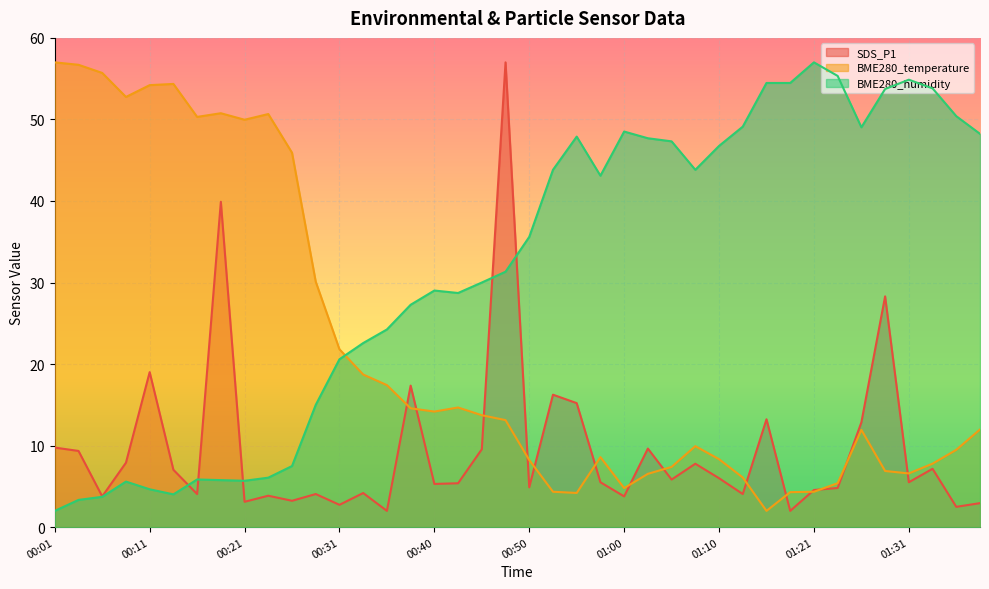

List the series in order of their overall mean, highest first.

BME280_humidity, BME280_temperature, SDS_P1